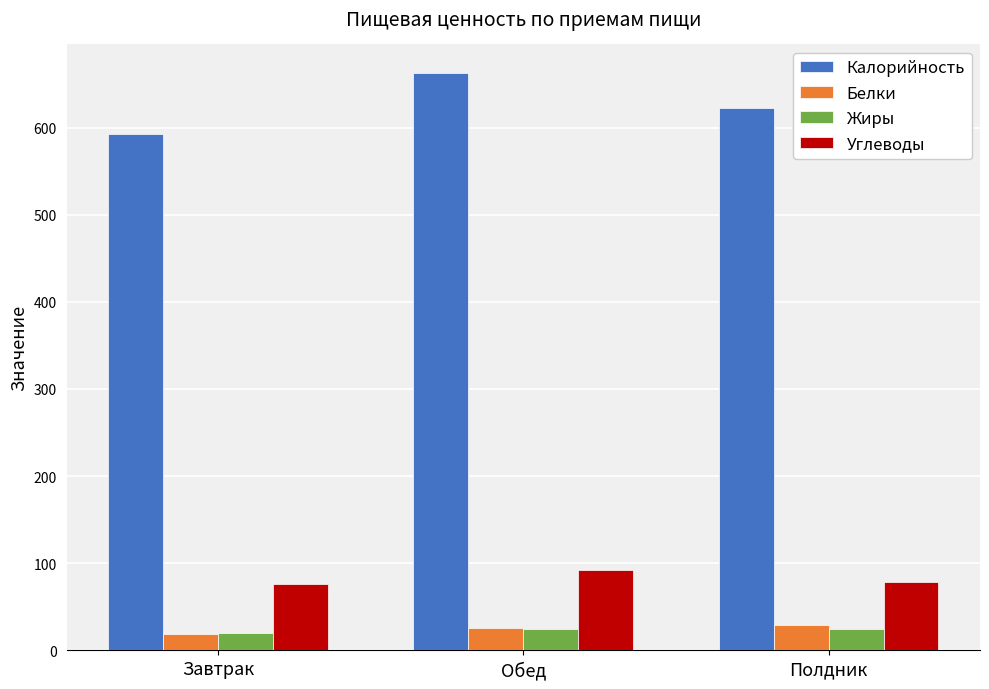

The value of Углеводы at Обед is 161.5. True or false?

False